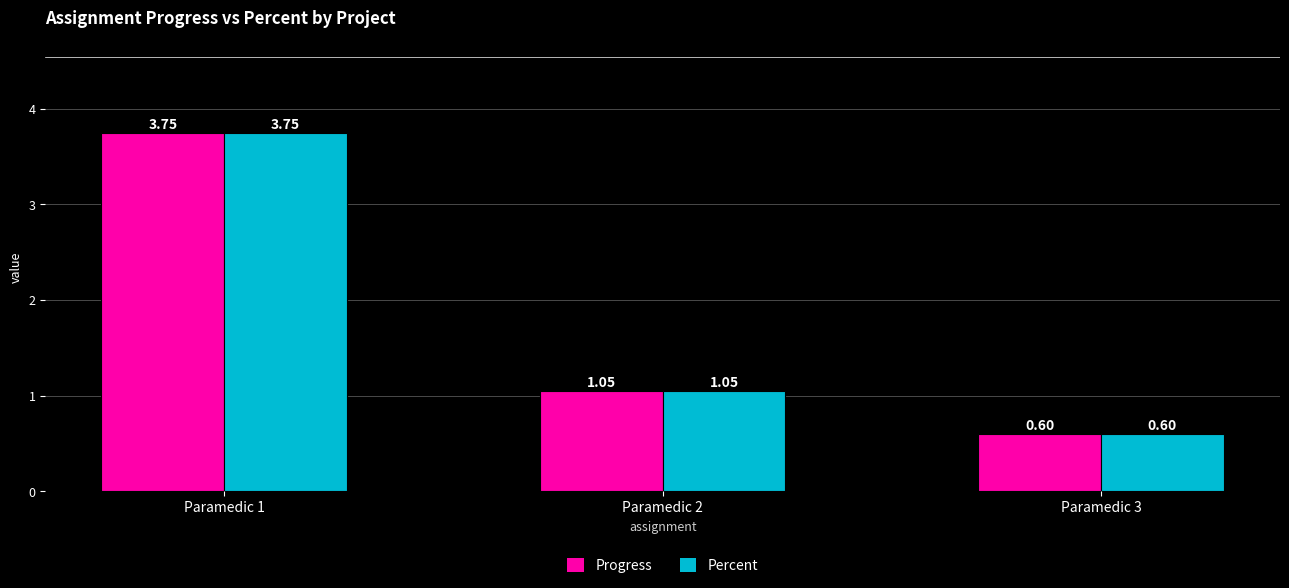

Which category has the lowest value across all series?

Paramedic 3